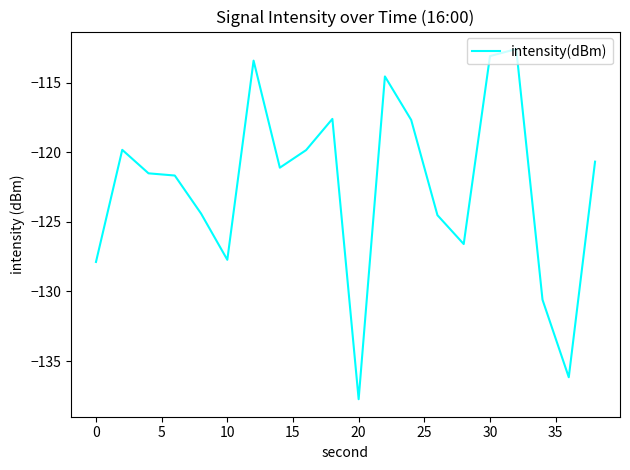

What is the smallest value displayed?

-137.7